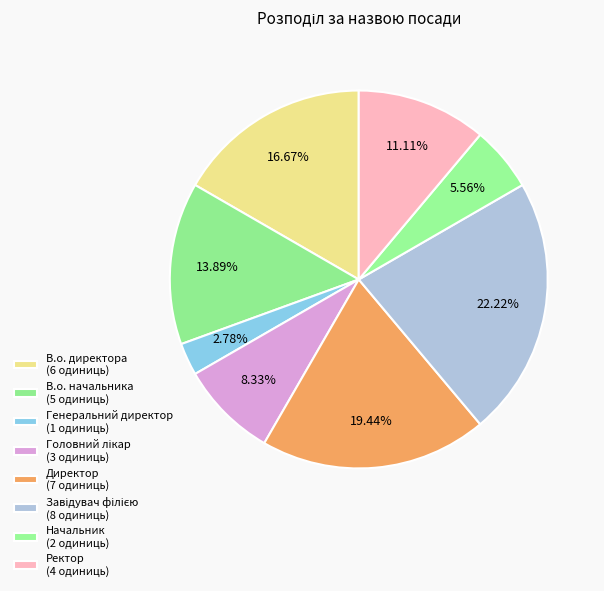

How many slices are in this pie chart?

8